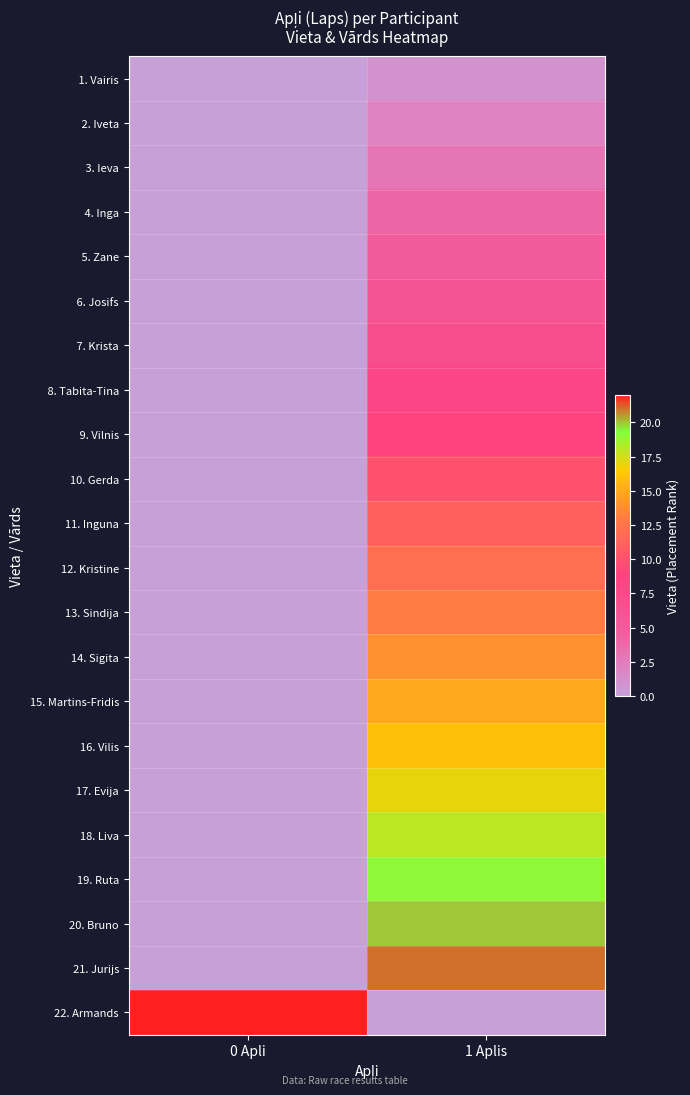

How many categories are shown in the chart?

2